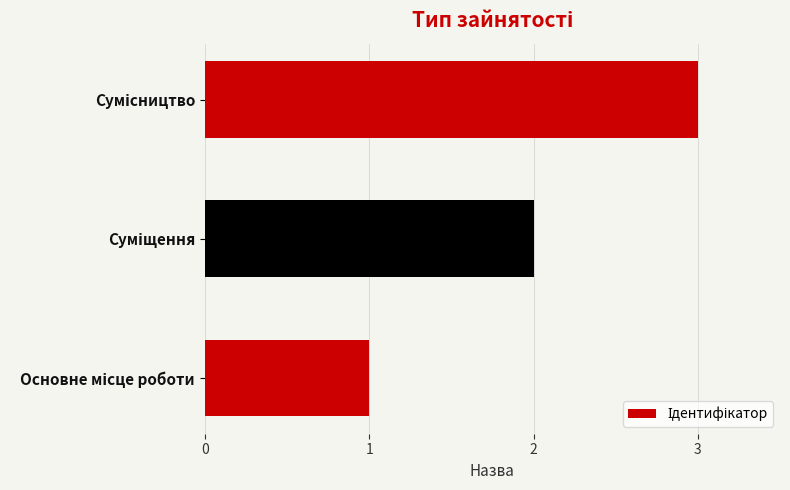

What is the sum of all values?

6